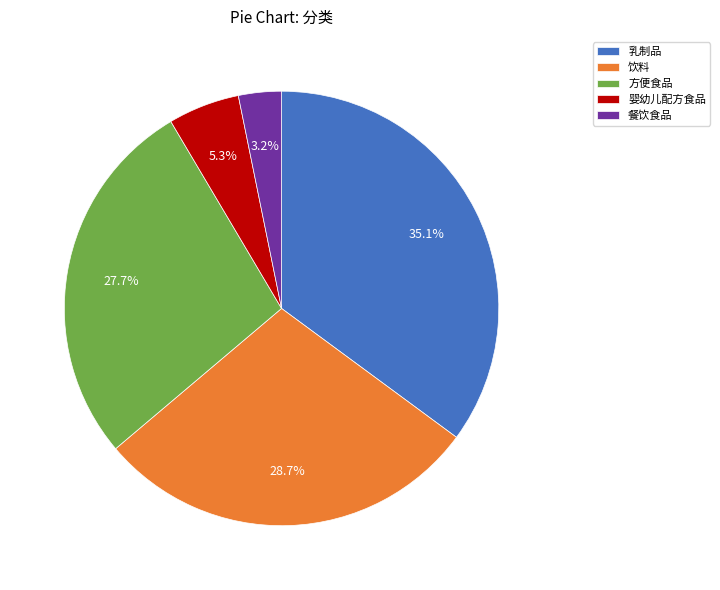

True or false: 饮料 accounts for 13% of the total.

False